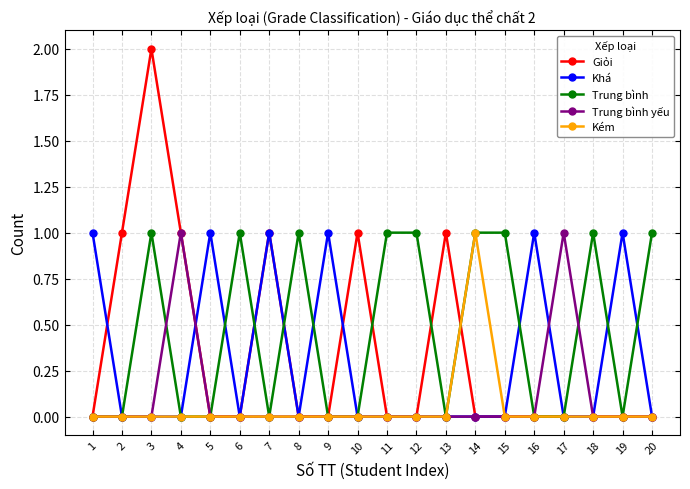

True or false: Trung bình yếu has a value of -1 at 8.

False